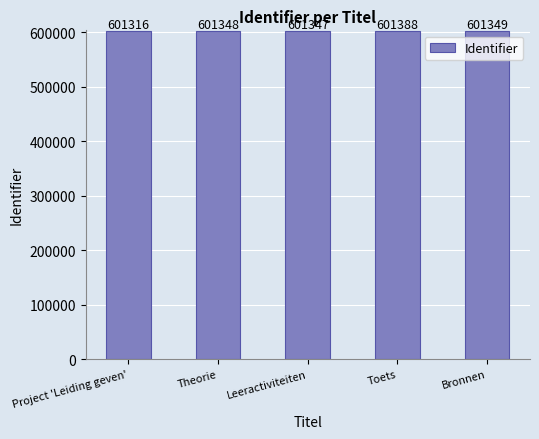

What is the average value?

601350